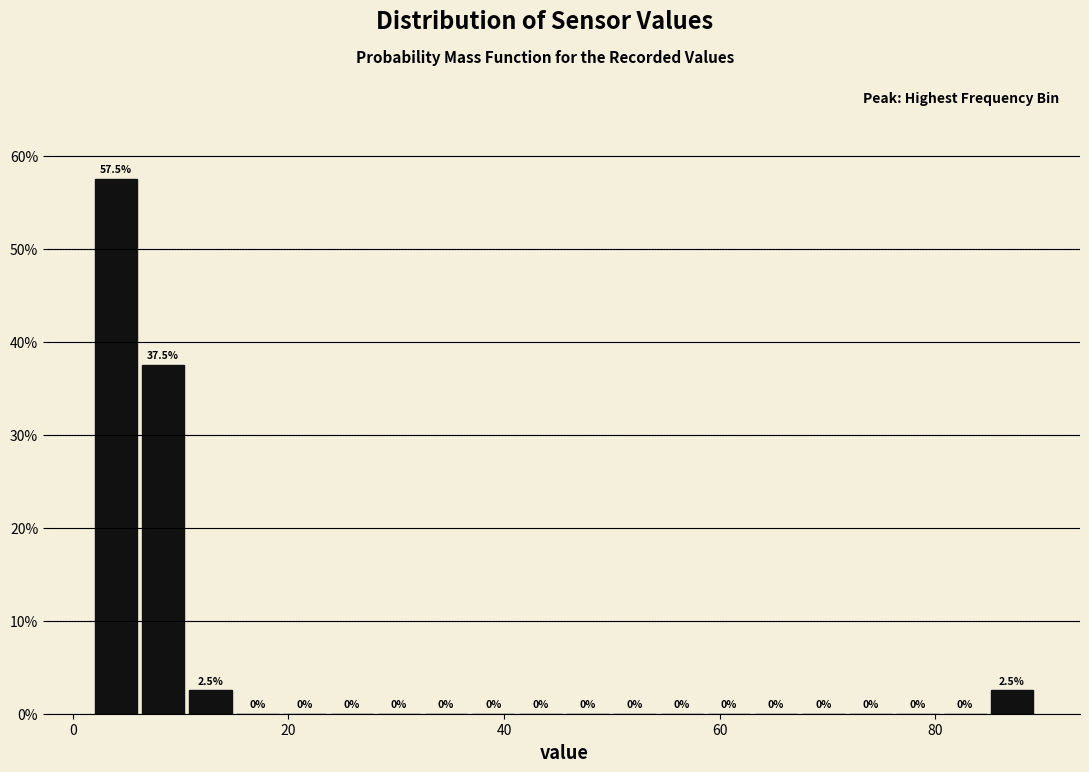

Around what value on the x-axis is the tallest bar? Give the approximate position of its centre, as read against the axis.

4